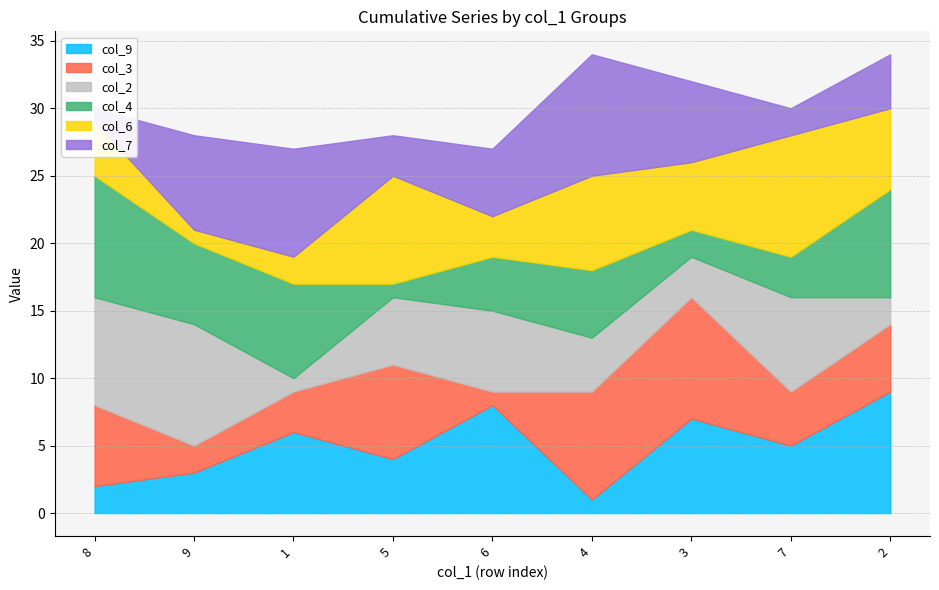

True or false: col_4 has a value of 9 at 9.

False